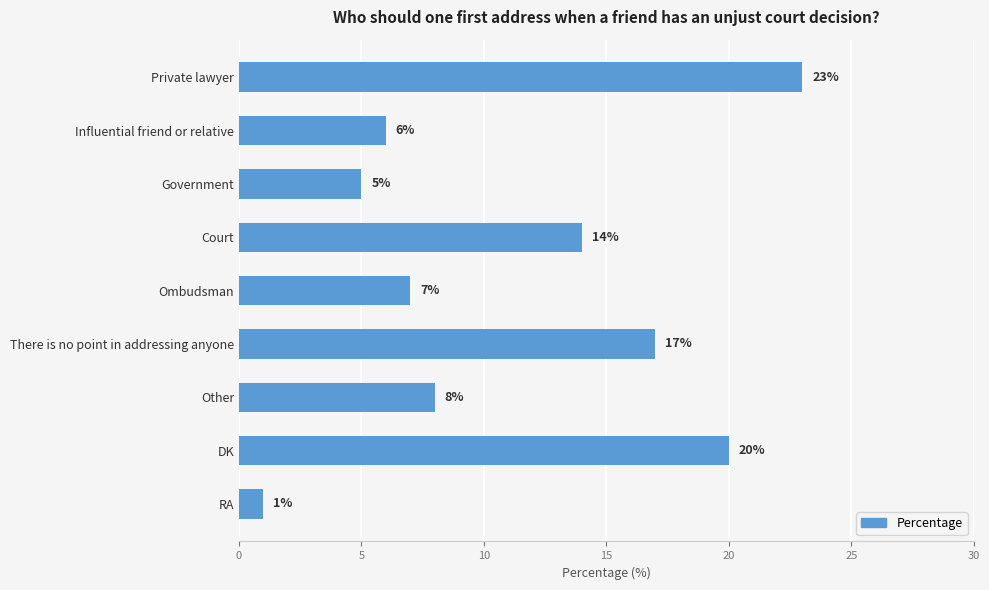

Count the number of categories in the chart.

9